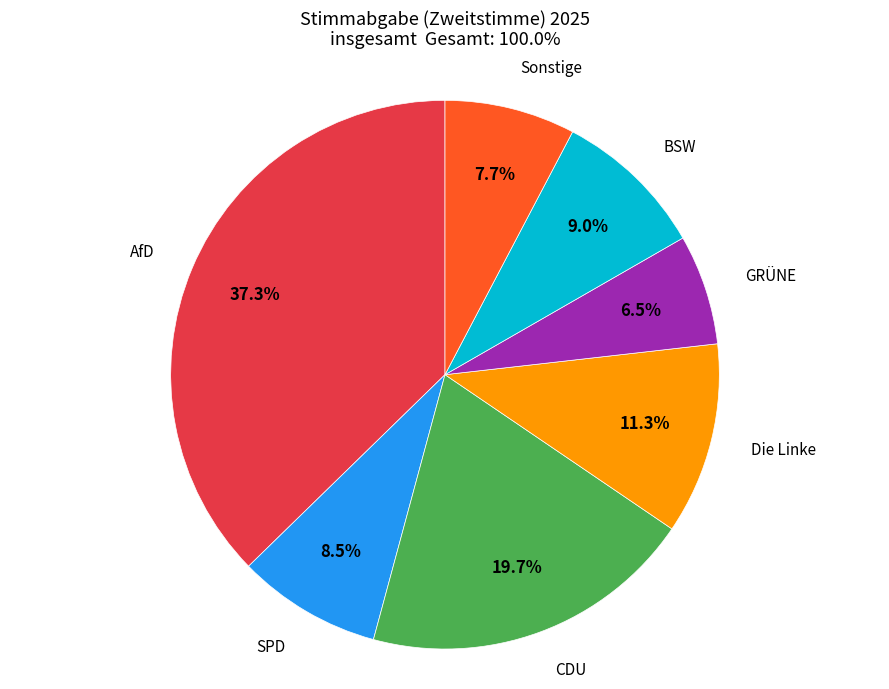

Does any single category account for the majority?

No